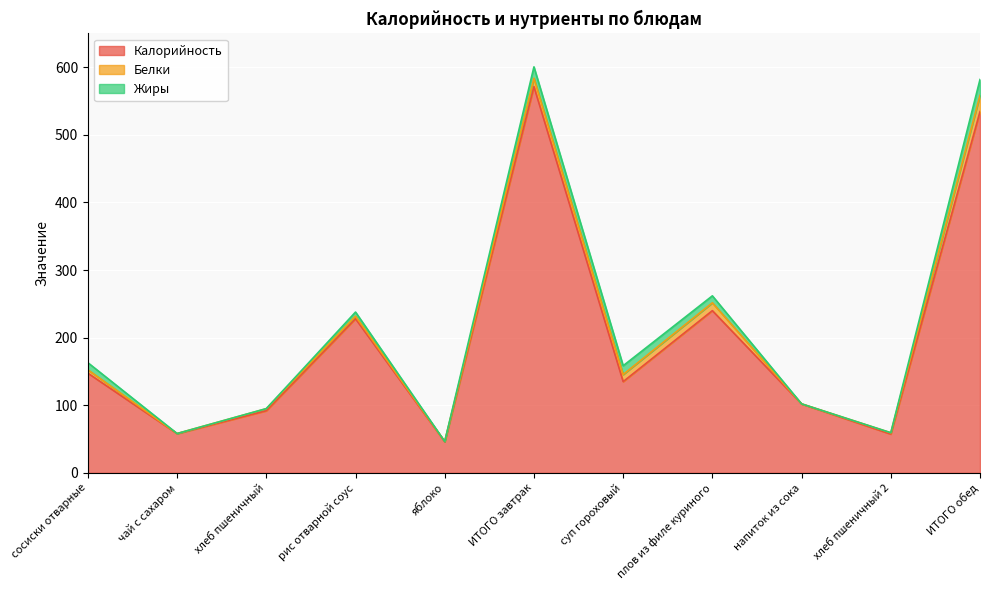

Which series has the largest total across all categories?

Калорийность